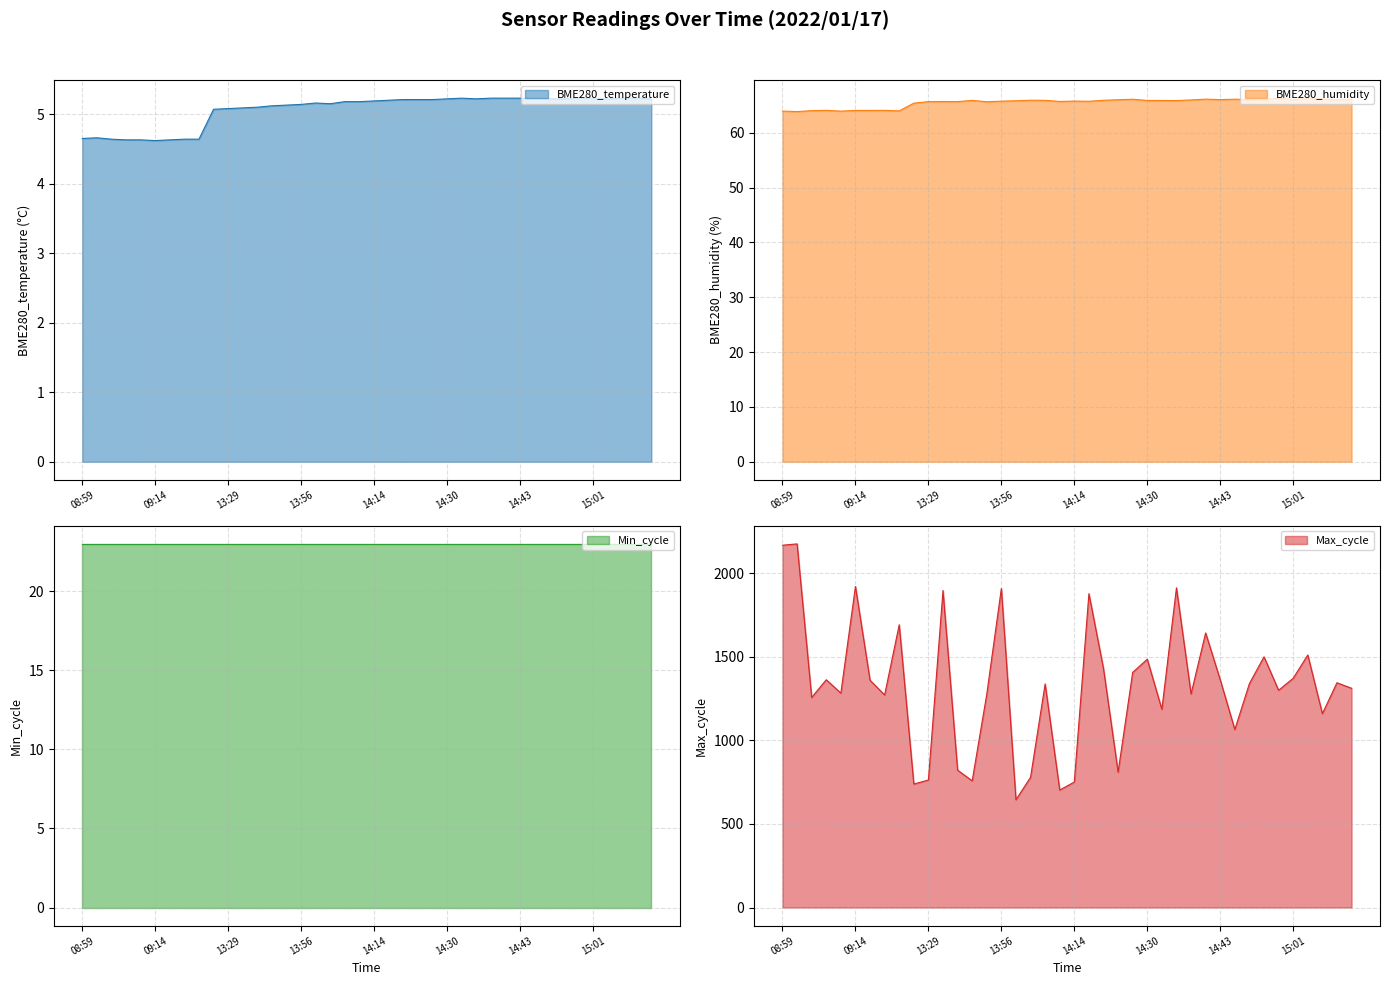

Is the value of Max_cycle at 14:28 greater than the value of BME280_humidity at 15:06?

Yes